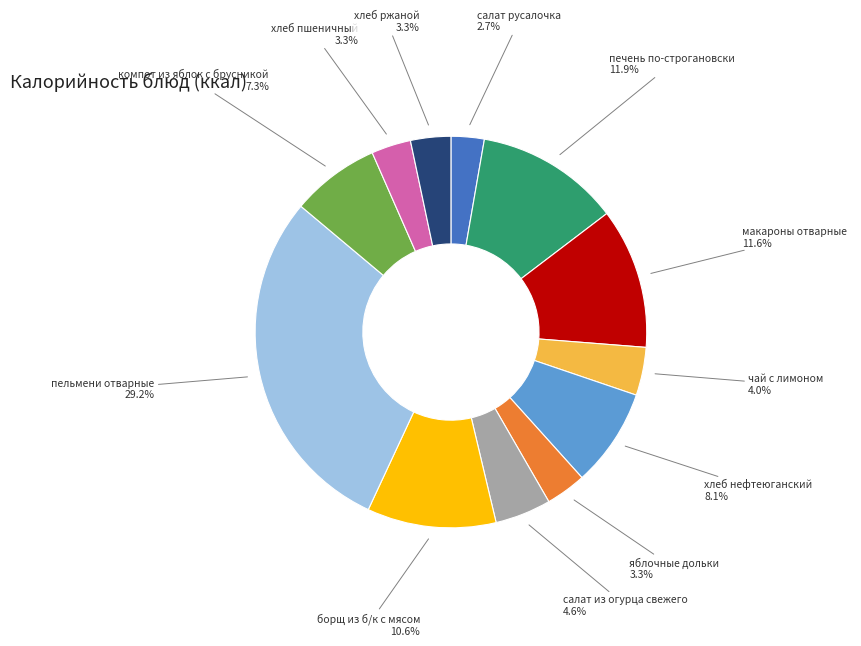

What portion of the pie excludes макароны отварные?

88.4%